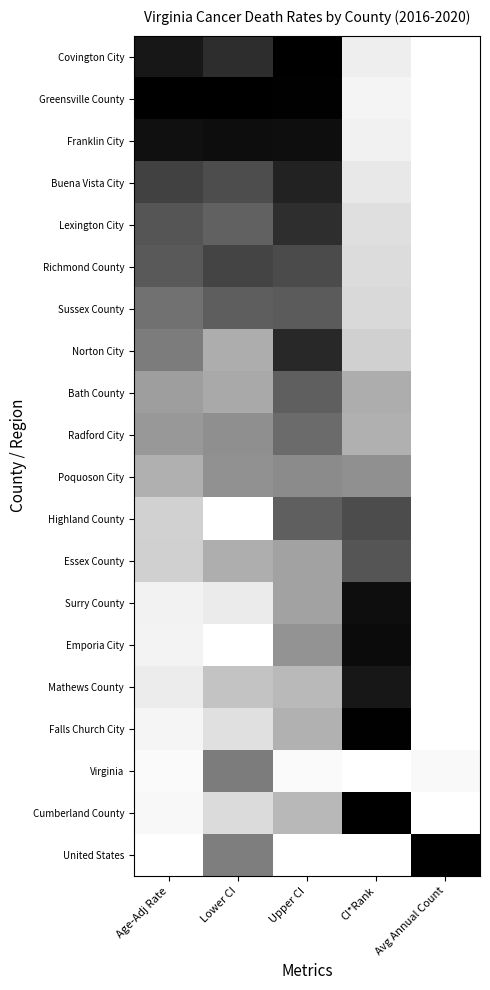

At how many categories does at least one series exceed 0?

5